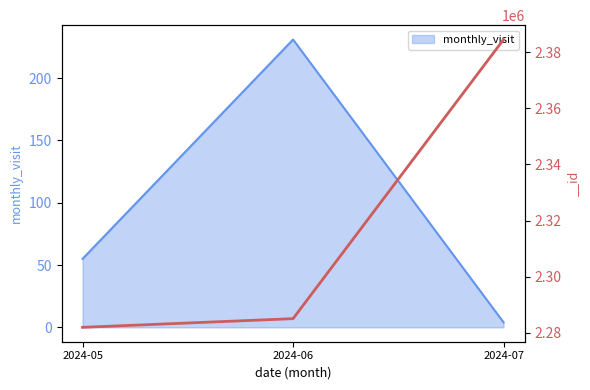

What is the minimum value shown in the chart?

4